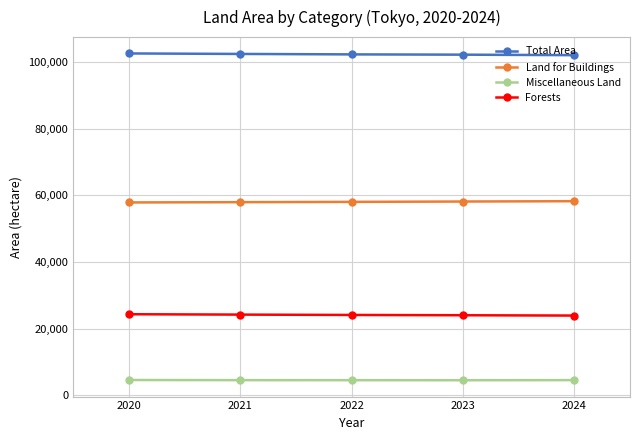

What is the value of the Land for Buildings point at the 2nd from the left?

57943.6